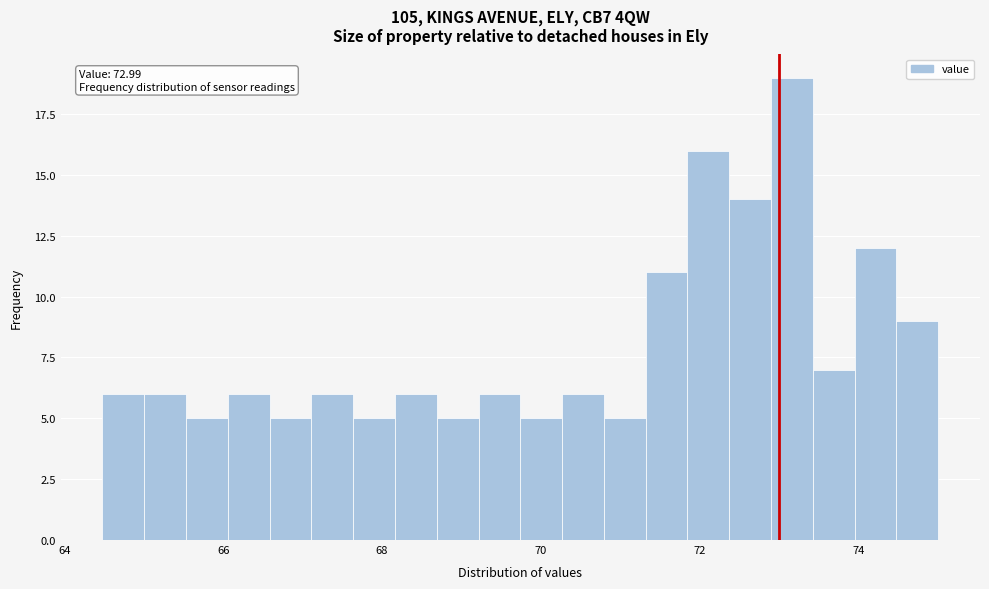

Around what value on the x-axis is the tallest bar? Give the approximate position of its centre, as read against the axis.

73.2